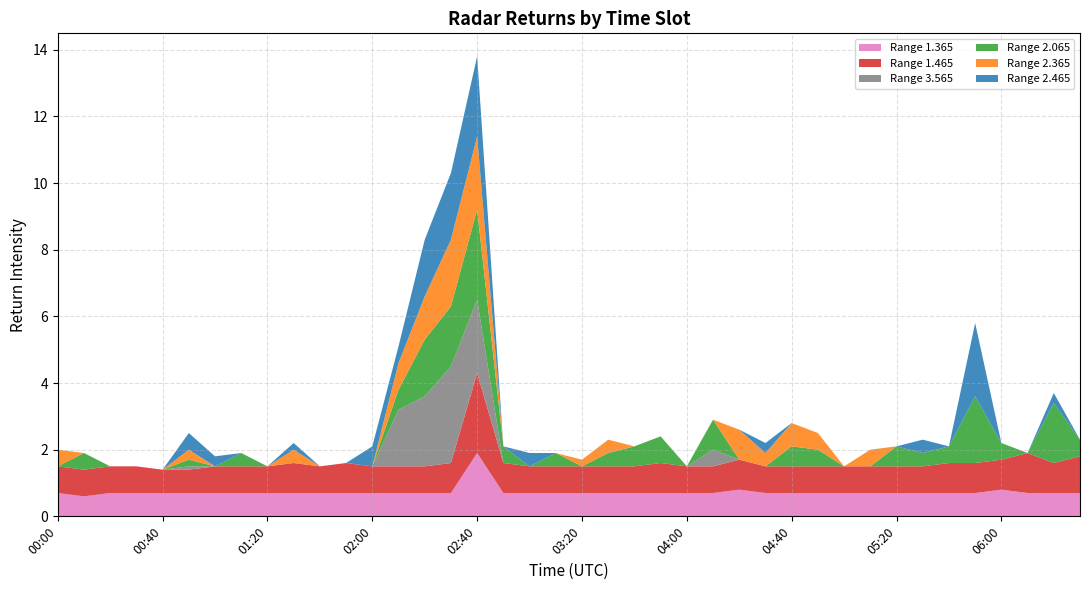

Reading left to right, transcribe all the data shown in this chart.

1.365: 00:00=0.7	00:10=0.6	00:20=0.7	00:30=0.7	00:40=0.7	00:50=0.7	01:00=0.7	01:10=0.7	01:20=0.7	01:30=0.7	01:40=0.7	01:50=0.7	02:00=0.7	02:10=0.7	02:20=0.7	02:30=0.7	02:40=1.9	02:50=0.7	03:00=0.7	03:10=0.7	03:20=0.7	03:30=0.7	03:40=0.7	03:50=0.7	04:00=0.7	04:10=0.7	04:20=0.8	04:30=0.7	04:40=0.7	04:50=0.7	05:00=0.7	05:10=0.7	05:20=0.7	05:30=0.7	05:40=0.7	05:50=0.7	06:00=0.8	06:10=0.7	06:20=0.7	06:30=0.7
1.465: 00:00=0.8	00:10=0.8	00:20=0.8	00:30=0.8	00:40=0.7	00:50=0.7	01:00=0.8	01:10=0.8	01:20=0.8	01:30=0.9	01:40=0.8	01:50=0.9	02:00=0.8	02:10=0.8	02:20=0.8	02:30=0.9	02:40=2.4	02:50=0.9	03:00=0.8	03:10=0.8	03:20=0.8	03:30=0.8	03:40=0.8	03:50=0.9	04:00=0.8	04:10=0.8	04:20=0.9	04:30=0.8	04:40=0.8	04:50=0.8	05:00=0.8	05:10=0.8	05:20=0.8	05:30=0.8	05:40=0.9	05:50=0.9	06:00=0.9	06:10=1.2	06:20=0.9	06:30=1.1
3.565: 00:00=0.0	00:10=0.0	00:20=0.0	00:30=0.0	00:40=0.0	00:50=0.1	01:00=0.0	01:10=0.0	01:20=0.0	01:30=0.0	01:40=0.0	01:50=0.0	02:00=0.0	02:10=1.7	02:20=2.1	02:30=2.9	02:40=2.2	02:50=0.0	03:00=0.0	03:10=0.0	03:20=0.0	03:30=0.0	03:40=0.0	03:50=0.0	04:00=0.0	04:10=0.5	04:20=0.0	04:30=0.0	04:40=0.0	04:50=0.0	05:00=0.0	05:10=0.0	05:20=0.0	05:30=0.0	05:40=0.0	05:50=0.0	06:00=0.0	06:10=0.0	06:20=0.0	06:30=0.0
2.065: 00:00=0.0	00:10=0.5	00:20=0.0	00:30=0.0	00:40=0.0	00:50=0.2	01:00=0.0	01:10=0.4	01:20=0.0	01:30=0.0	01:40=0.0	01:50=0.0	02:00=0.0	02:10=0.6	02:20=1.7	02:30=1.8	02:40=2.7	02:50=0.5	03:00=0.0	03:10=0.4	03:20=0.0	03:30=0.4	03:40=0.6	03:50=0.8	04:00=0.0	04:10=0.9	04:20=0.0	04:30=0.0	04:40=0.6	04:50=0.5	05:00=0.0	05:10=0.0	05:20=0.6	05:30=0.4	05:40=0.5	05:50=2.0	06:00=0.5	06:10=0.0	06:20=1.8	06:30=0.5
2.365: 00:00=0.5	00:10=0.0	00:20=0.0	00:30=0.0	00:40=0.0	00:50=0.3	01:00=0.0	01:10=0.0	01:20=0.0	01:30=0.4	01:40=0.0	01:50=0.0	02:00=0.0	02:10=0.8	02:20=1.3	02:30=2.0	02:40=2.2	02:50=0.0	03:00=0.0	03:10=0.0	03:20=0.2	03:30=0.4	03:40=0.0	03:50=0.0	04:00=0.0	04:10=0.0	04:20=0.9	04:30=0.4	04:40=0.7	04:50=0.5	05:00=0.0	05:10=0.5	05:20=0.0	05:30=0.0	05:40=0.0	05:50=0.0	06:00=0.0	06:10=0.0	06:20=0.0	06:30=0.0
2.465: 00:00=0.0	00:10=0.0	00:20=0.0	00:30=0.0	00:40=0.0	00:50=0.5	01:00=0.3	01:10=0.0	01:20=0.0	01:30=0.2	01:40=0.0	01:50=0.0	02:00=0.6	02:10=0.5	02:20=1.7	02:30=2.0	02:40=2.4	02:50=0.0	03:00=0.4	03:10=0.0	03:20=0.0	03:30=0.0	03:40=0.0	03:50=0.0	04:00=0.0	04:10=0.0	04:20=0.0	04:30=0.3	04:40=0.0	04:50=0.0	05:00=0.0	05:10=0.0	05:20=0.0	05:30=0.4	05:40=0.0	05:50=2.2	06:00=0.0	06:10=0.0	06:20=0.3	06:30=0.0